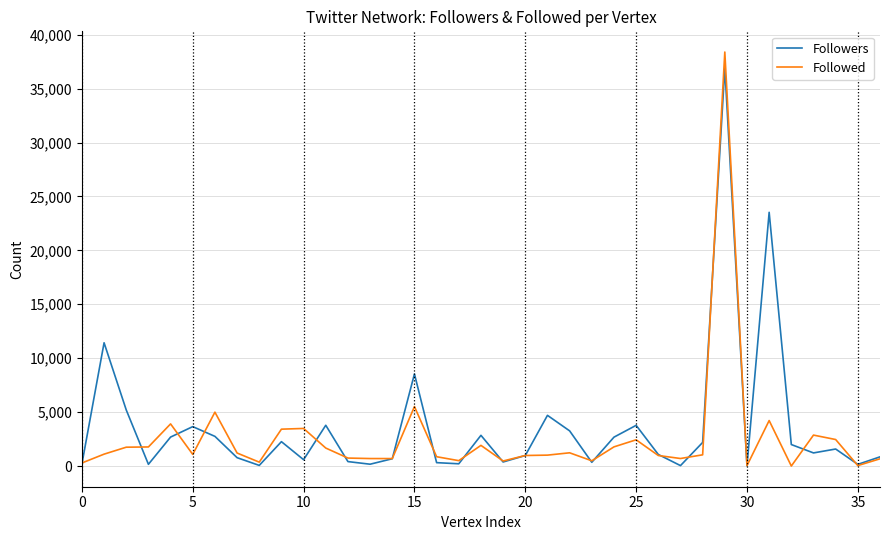

What is the maximum value shown in the chart?

38390